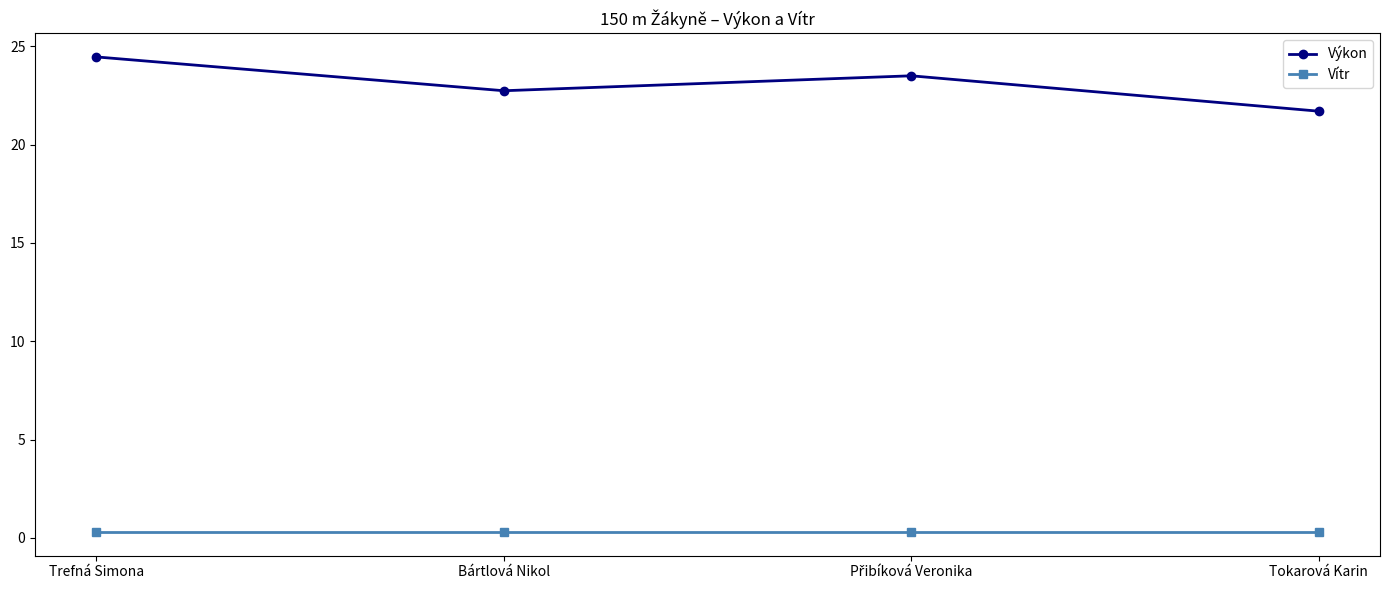

True or false: Vítr and Výkon intersect in this chart.

False